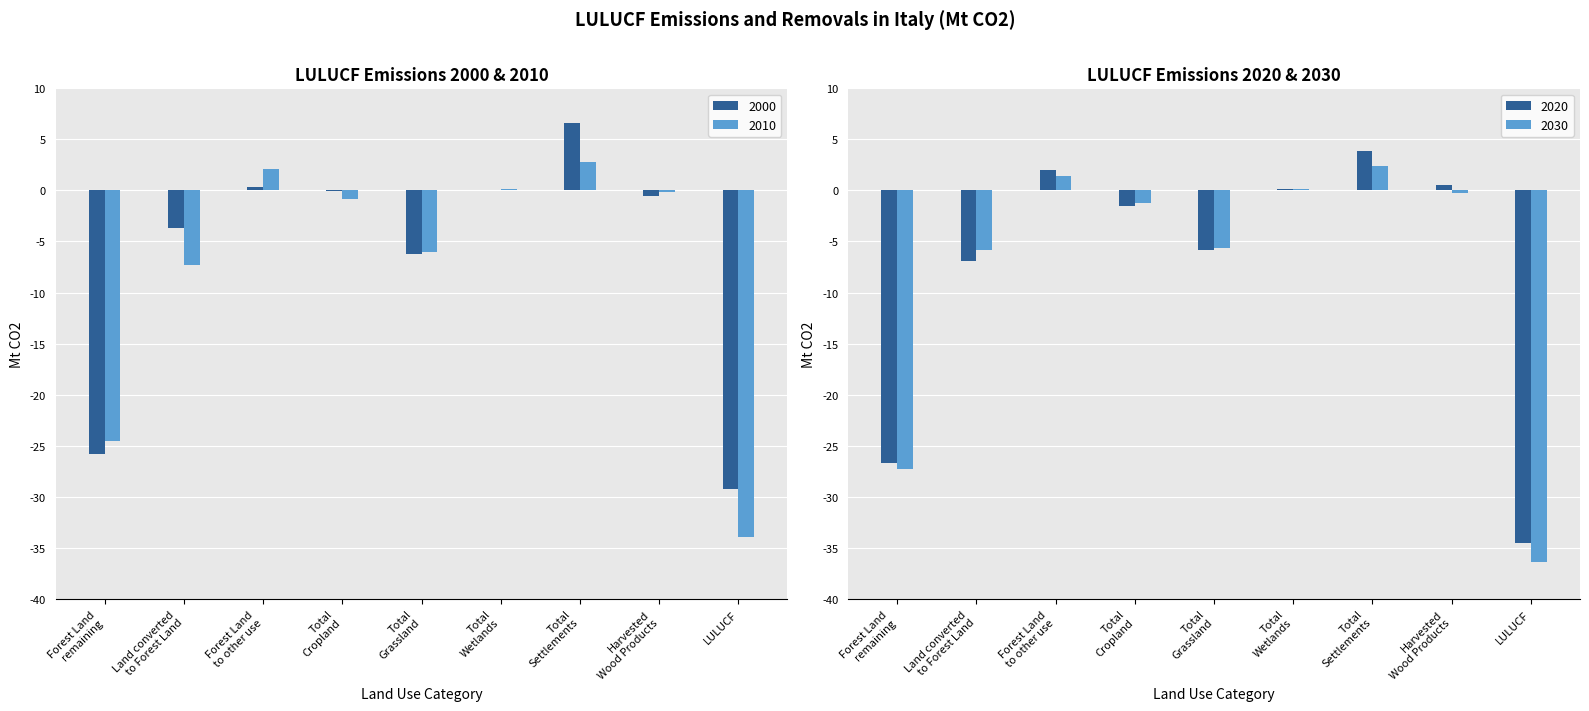

How many data points in 2000 are above 0?

3